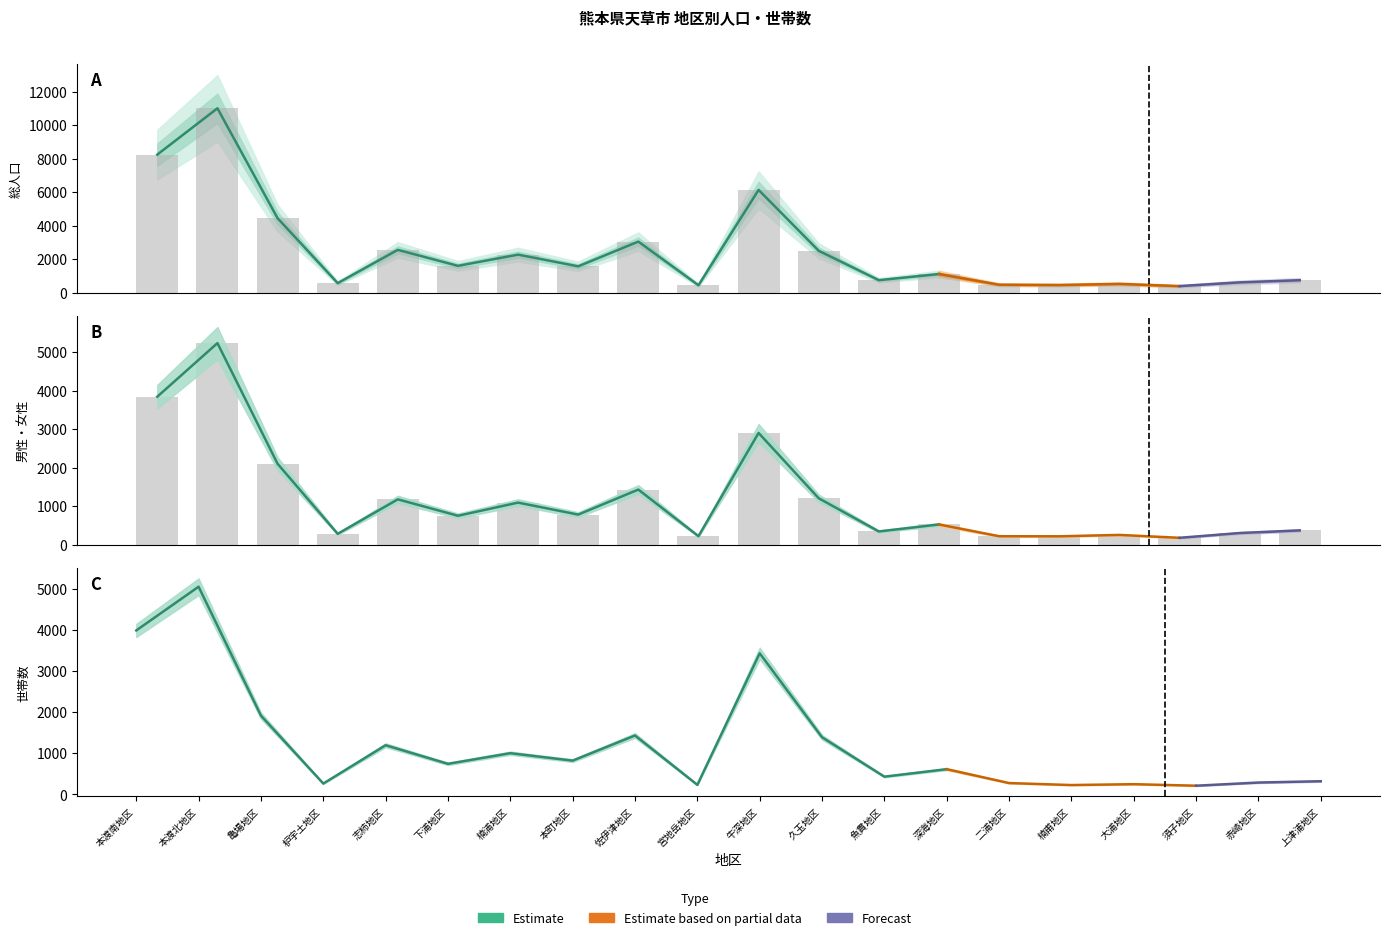

Is the value of 男性 (Estimate) at 楠浦地区 greater than the value of 総人口 (Estimate) at 枦宇土地区?

Yes